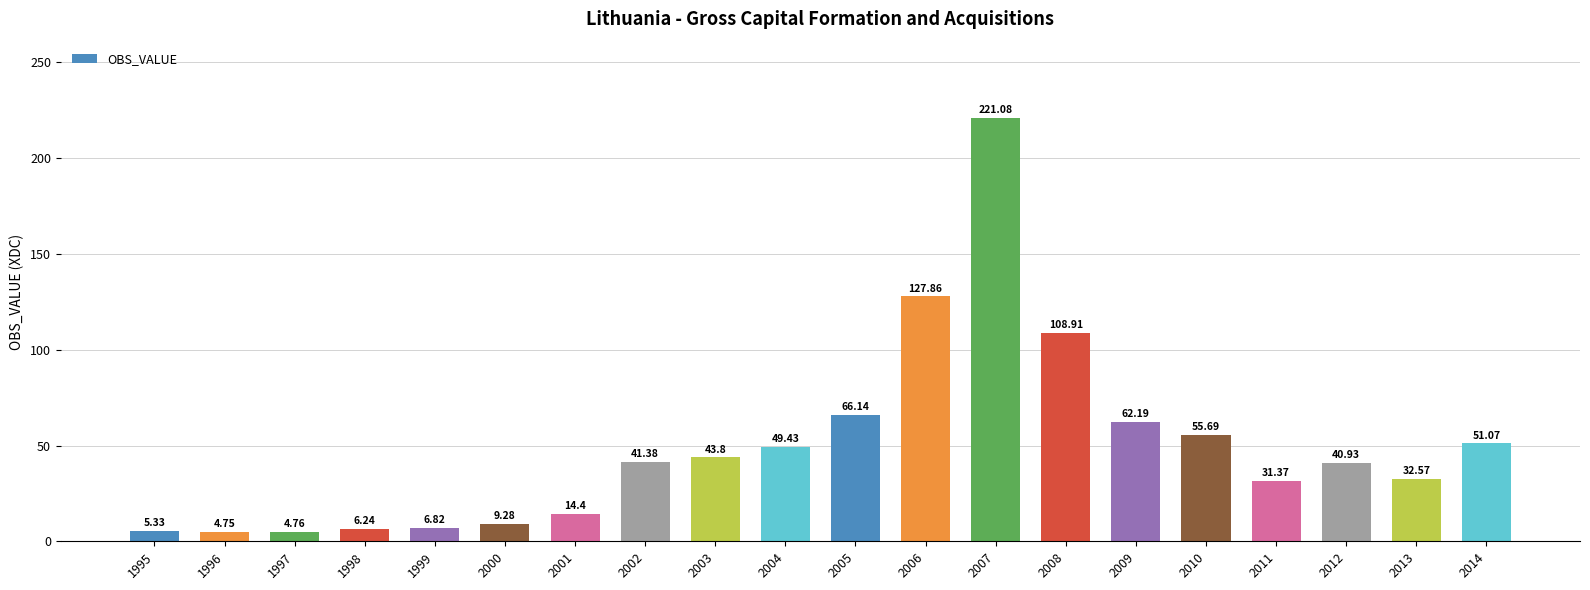

What value does the data have at 2000?

9.3